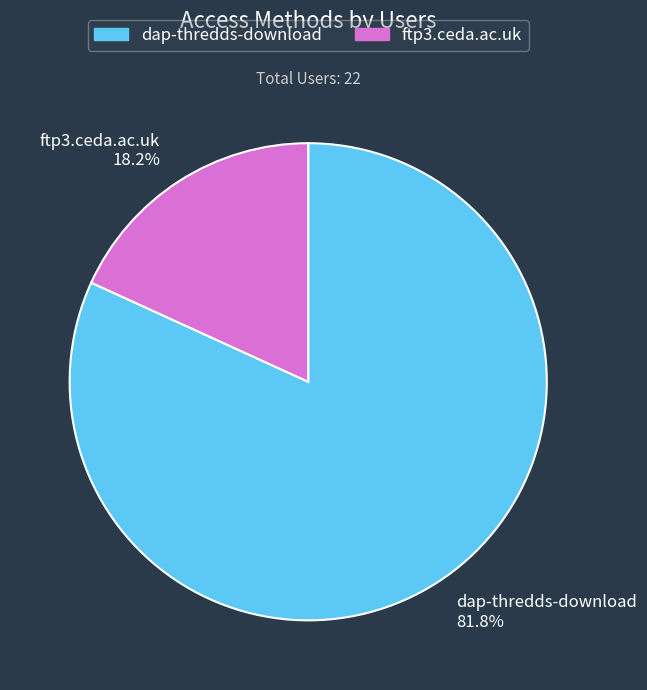

To the nearest percent, what is the average slice percentage?

50%